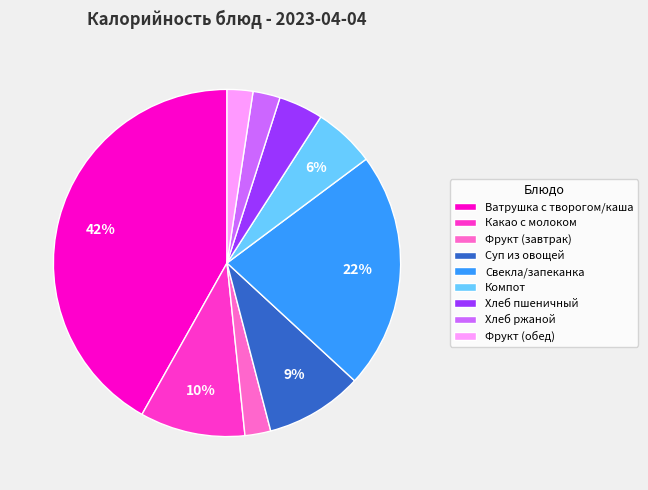

Which slice is the largest?

Ватрушка с творогом/каша